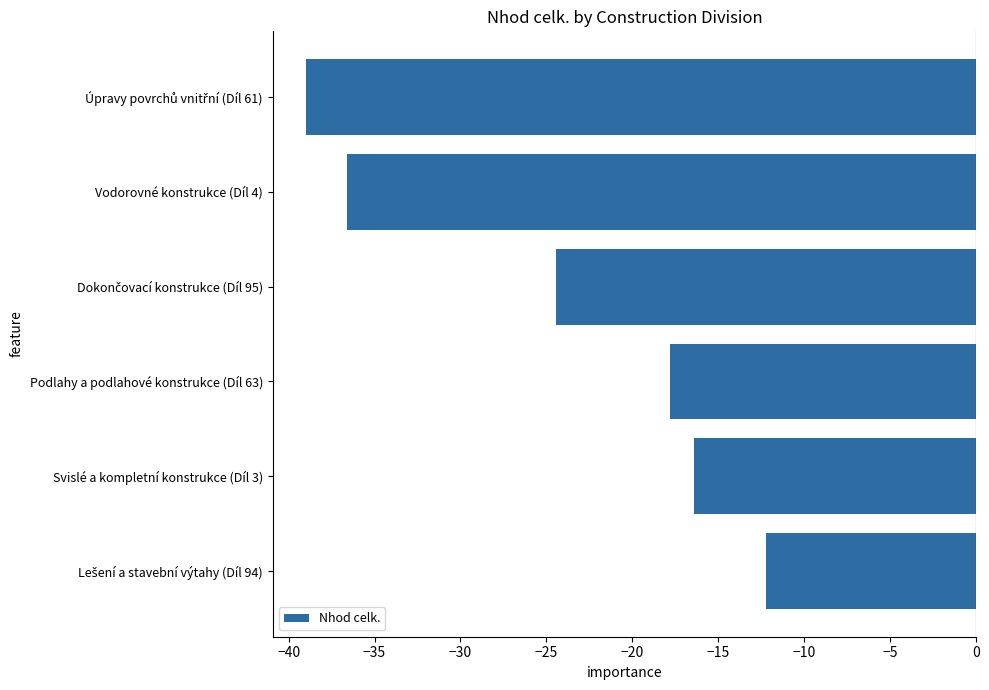

How many series are shown in this chart?

1